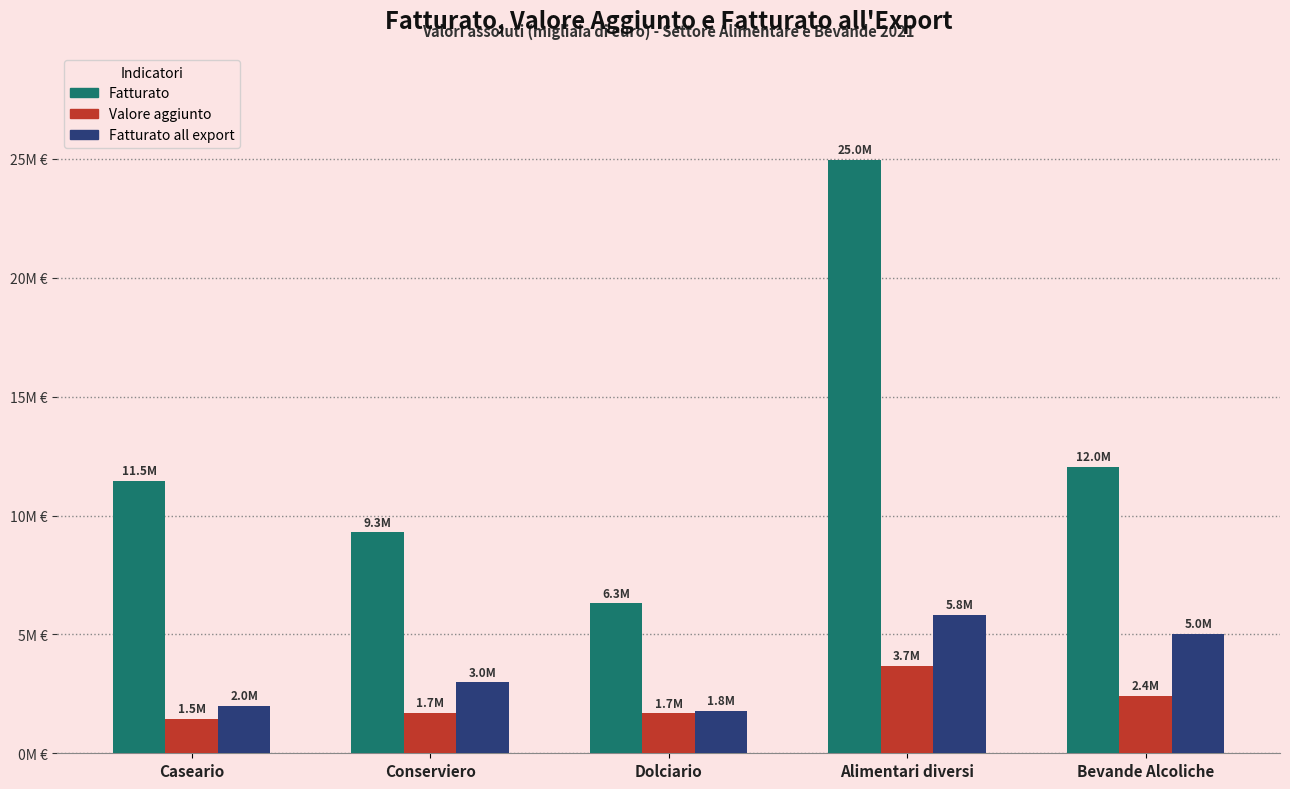

At which label is Valore aggiunto closest to 2566032?

Bevande Alcoliche